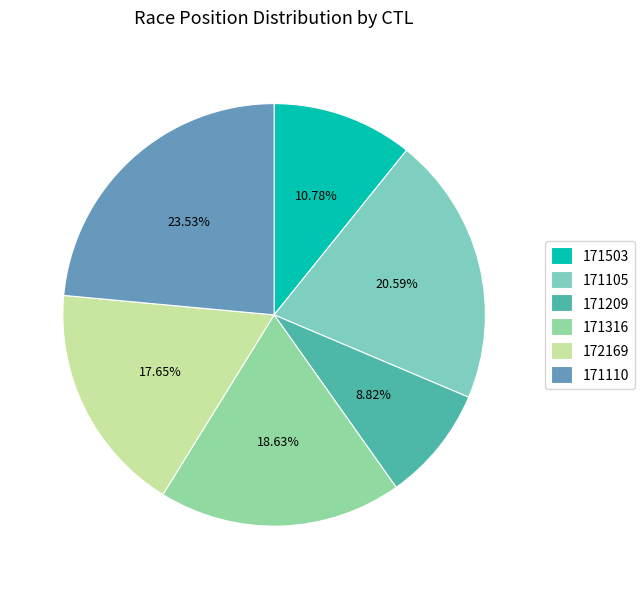

What is the largest slice in the pie chart?

171110